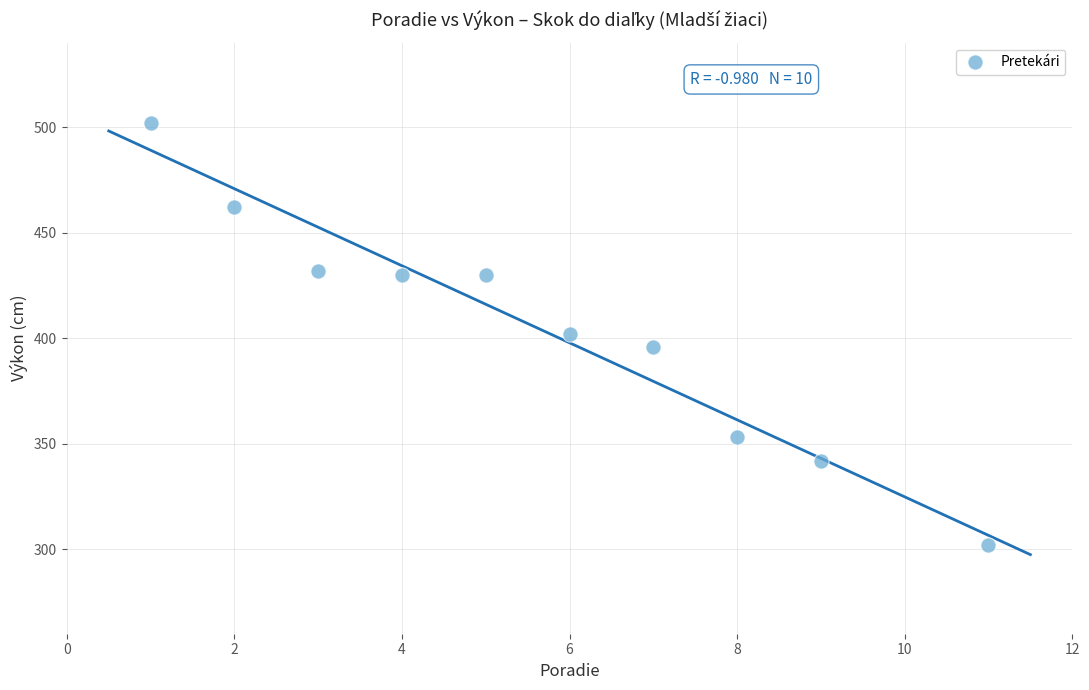

What is the average Y value?

405